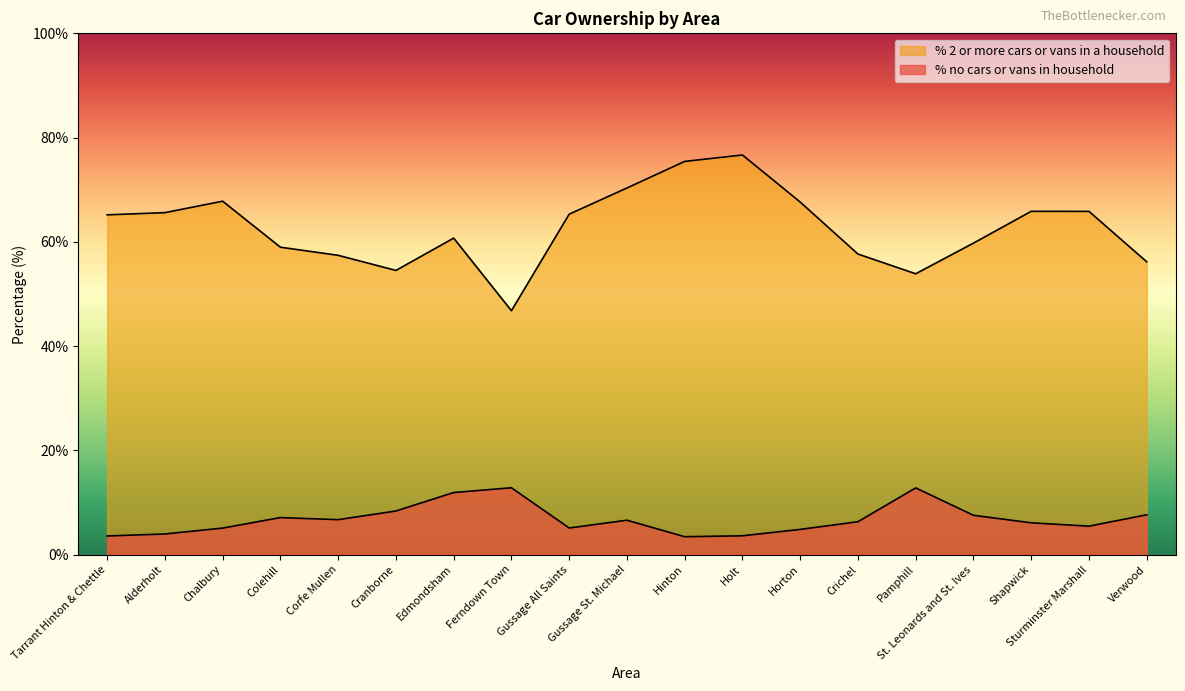

Is it true that % no cars or vans in household equals 6.3 at Crichel?

True